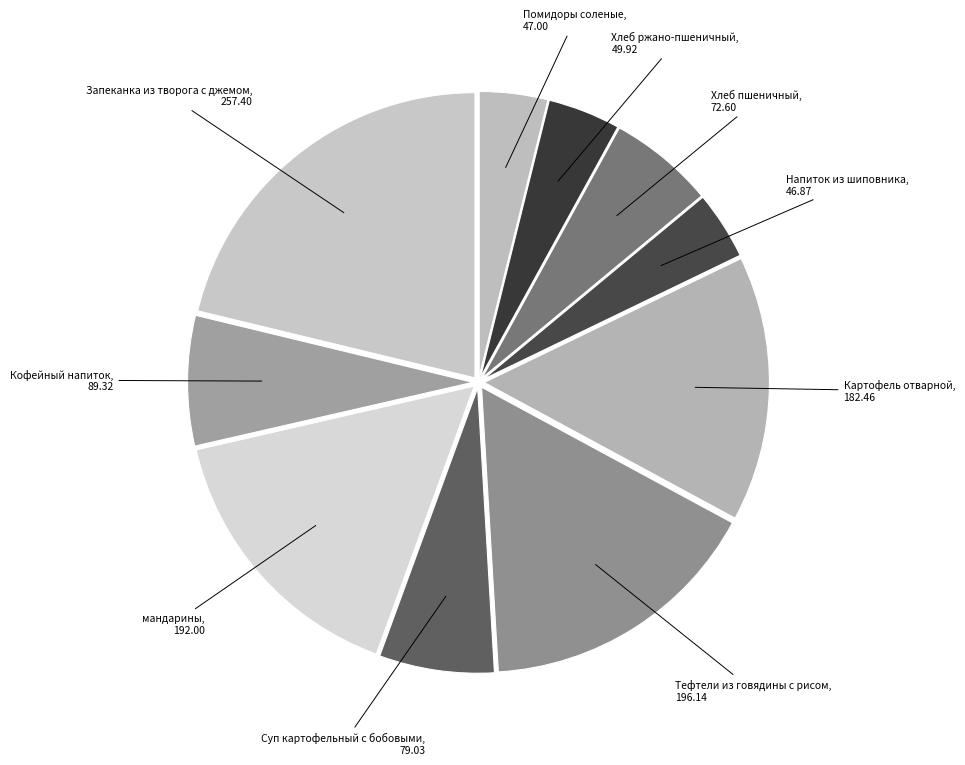

How many segments does this pie chart have?

10